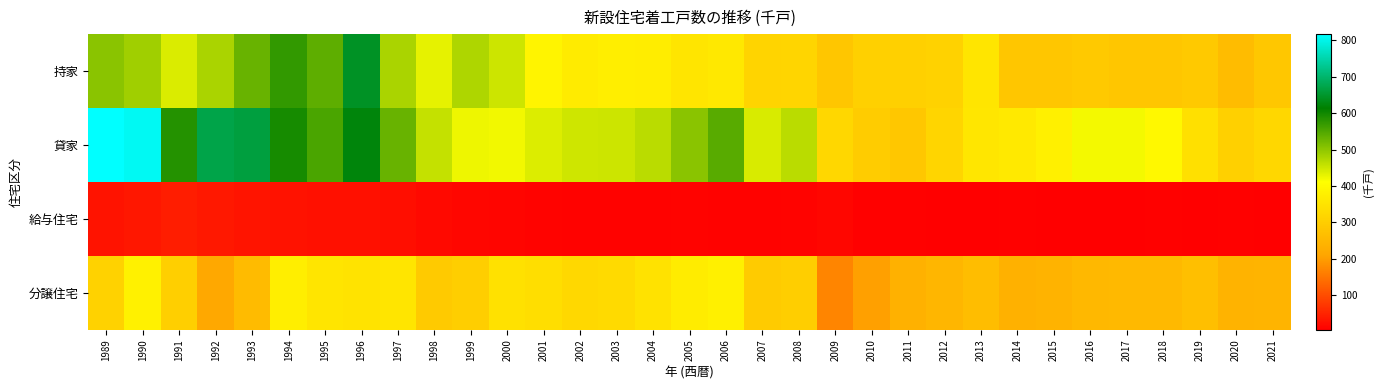

Reading left to right, what are all the values shown in this chart?

持家: 1989=504.0	1990=487.0	1991=440.0	1992=477.6	1993=531.0	1994=573.2	1995=538.0	1996=644.0	1997=479.0	1998=431.0	1999=475.0	2000=452.0	2001=387.0	2002=368.0	2003=373.0	2004=370.0	2005=353.0	2006=359.0	2007=315.0	2008=319.0	2009=285.0	2010=305.0	2011=306.0	2012=312.0	2013=355.0	2014=285.0	2015=283.0	2016=292.0	2017=284.0	2018=283.0	2019=289.0	2020=261.0	2021=286.0
貸家: 1989=817.0	1990=806.0	1991=584.0	1992=672.0	1993=663.6	1994=595.8	1995=554.0	1996=623.0	1997=531.0	1998=457.0	1999=424.0	2000=421.0	2001=438.0	2002=450.0	2003=452.0	2004=465.0	2005=504.0	2006=543.0	2007=442.0	2008=465.0	2009=321.0	2010=298.0	2011=286.0	2012=319.0	2013=356.0	2014=362.0	2015=379.0	2016=419.0	2017=419.0	2018=396.0	2019=342.0	2020=307.0	2021=321.0
給与住宅: 1989=29.0	1990=35.0	1991=42.0	1992=35.9	1993=31.7	1994=27.6	1995=26.0	1996=27.0	1997=24.0	1998=17.0	1999=13.0	2000=12.0	2001=10.0	2002=9.0	2003=9.0	2004=9.0	2005=10.0	2006=9.0	2007=9.0	2008=10.0	2009=13.0	2010=8.0	2011=8.0	2012=6.0	2013=5.0	2014=7.0	2015=6.0	2016=6.0	2017=6.0	2018=7.0	2019=6.0	2020=7.0	2021=6.0
分譲住宅: 1989=312.0	1990=380.0	1991=304.0	1992=217.1	1993=259.4	1994=373.6	1995=353.0	1996=350.0	1997=353.0	1998=293.0	1999=303.0	2000=345.0	2001=339.0	2002=324.0	2003=327.0	2004=346.0	2005=369.0	2006=379.0	2007=295.0	2008=300.0	2009=169.0	2010=202.0	2011=235.0	2012=247.0	2013=264.0	2014=237.0	2015=241.0	2016=251.0	2017=255.0	2018=255.0	2019=268.0	2020=240.0	2021=244.0